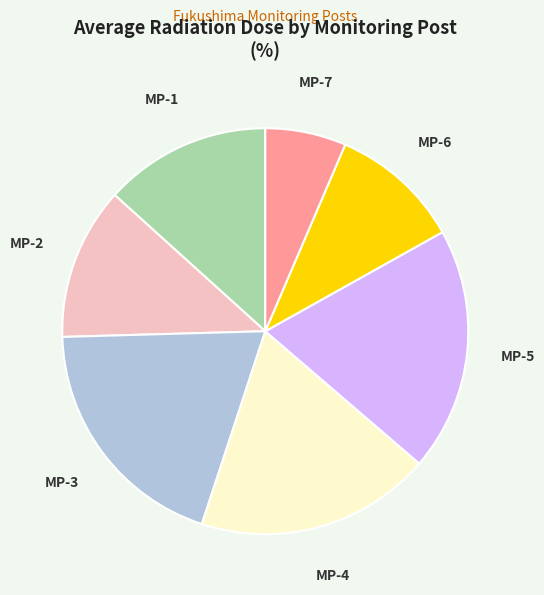

Which has a higher value, MP-2 or MP-6?

MP-2